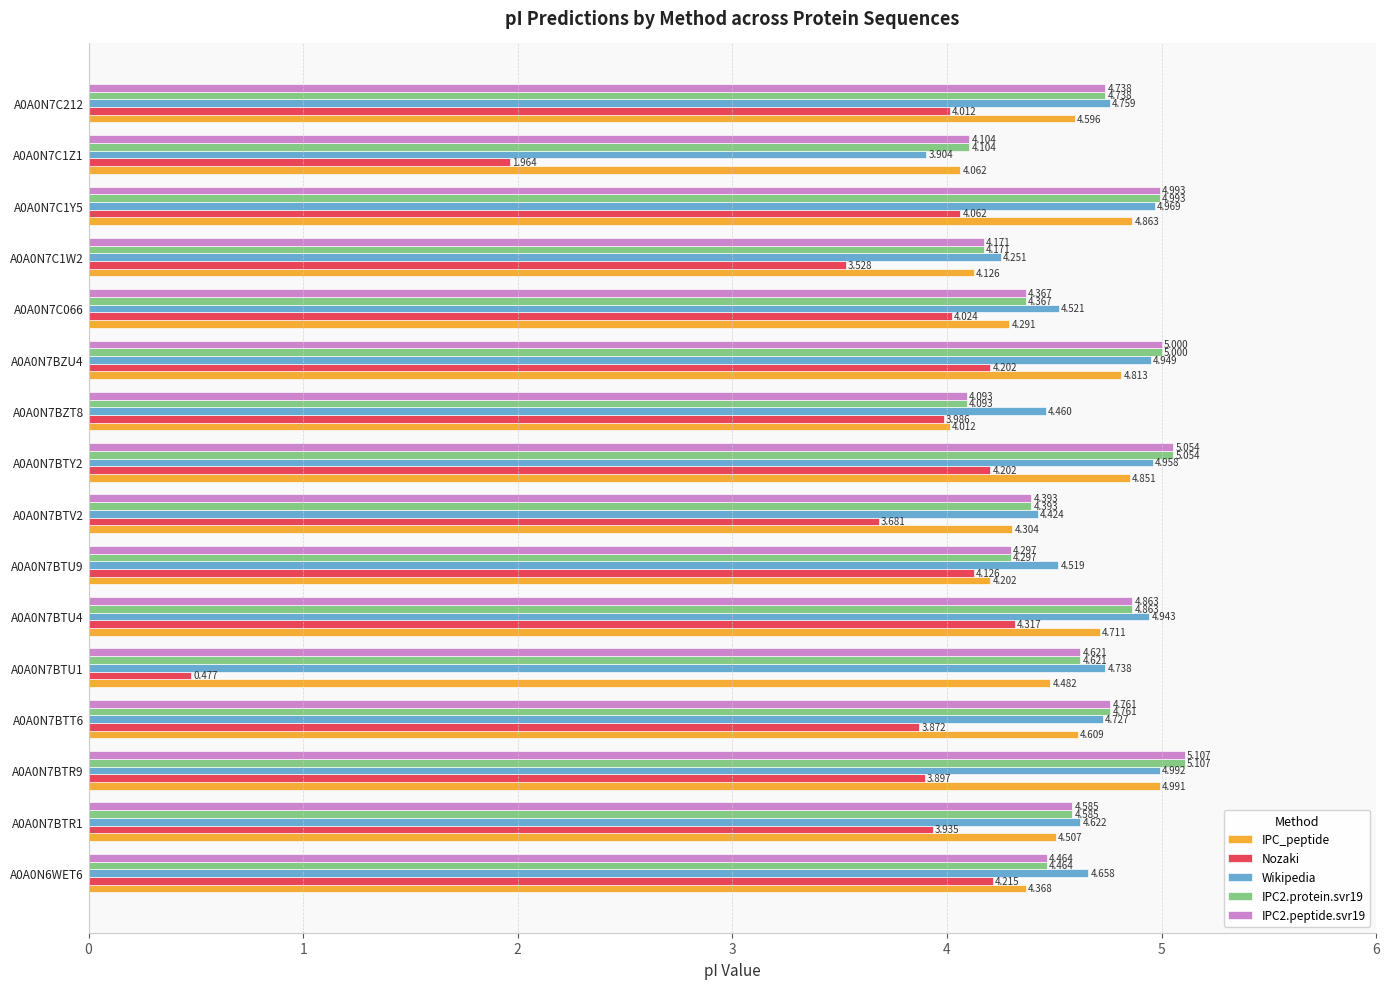

Between A0A0N7BTU1 and A0A0N7C1Z1, which series saw the biggest shift?

Nozaki